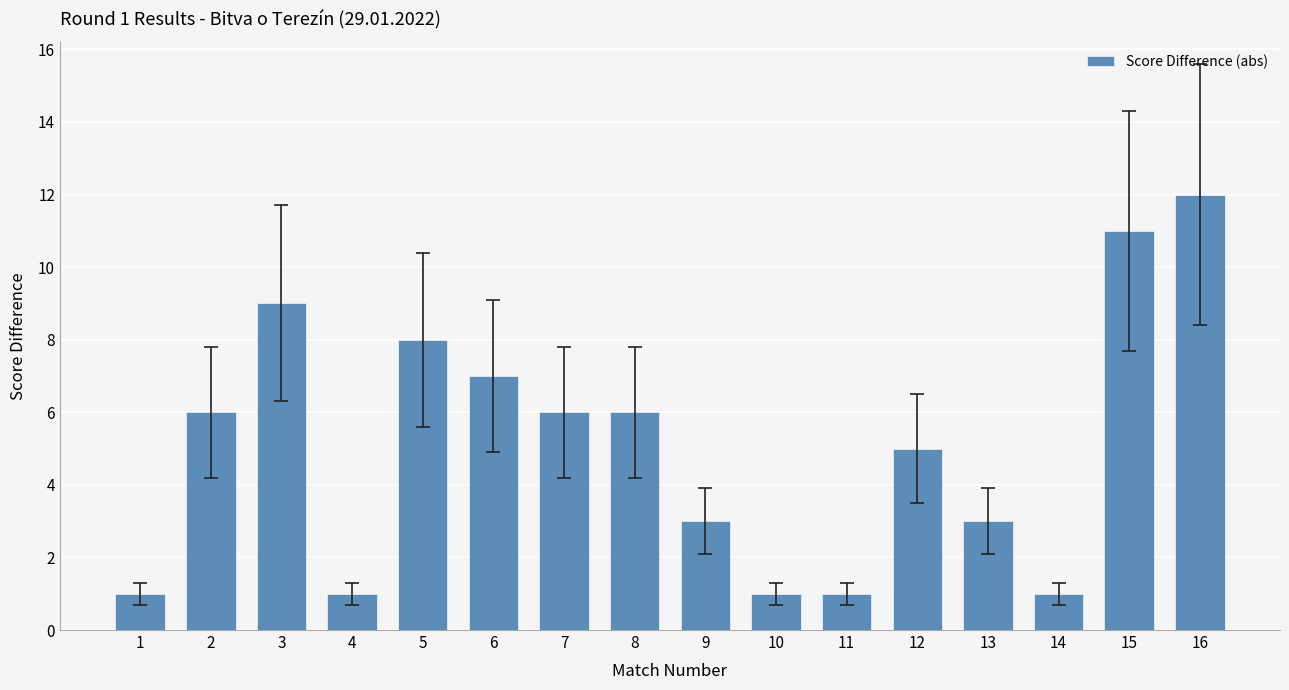

What is the ratio of the value at 3 to the value at 14?

9.0